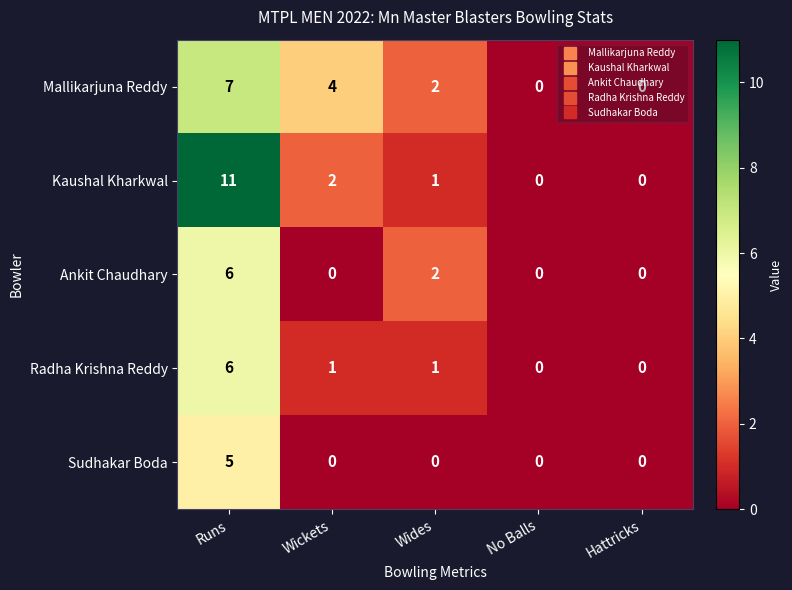

Where does the Mallikarjuna Reddy series first go above 2?

Runs